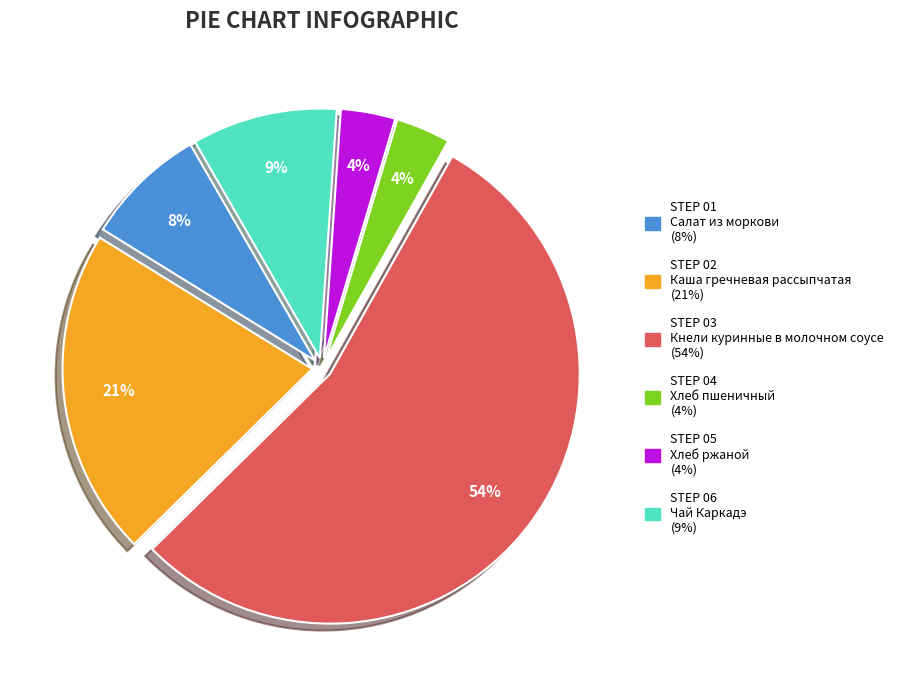

Count the number of slices in the pie.

6